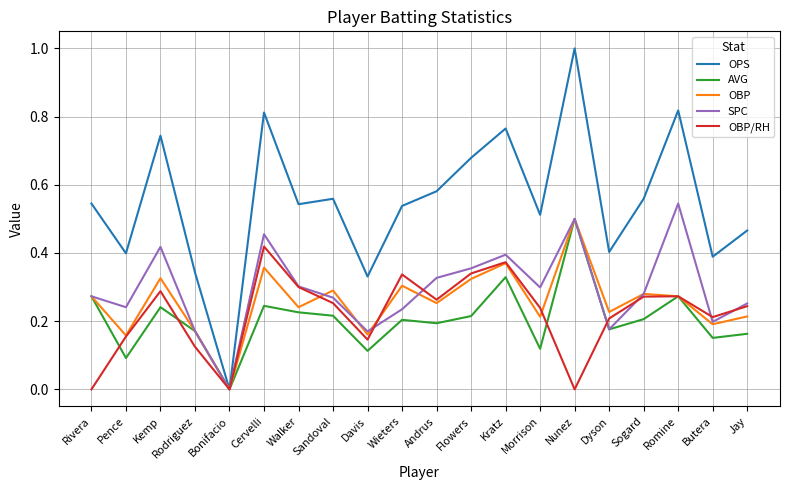

What position from the left is Dyson?

16